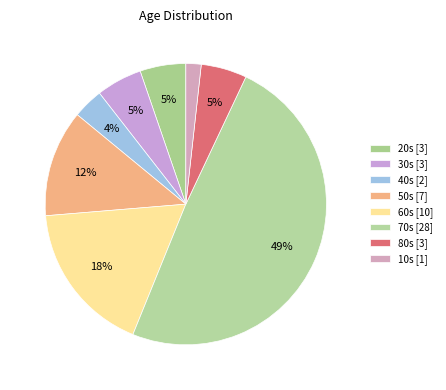

To the nearest percent, what is the average slice percentage?

12%